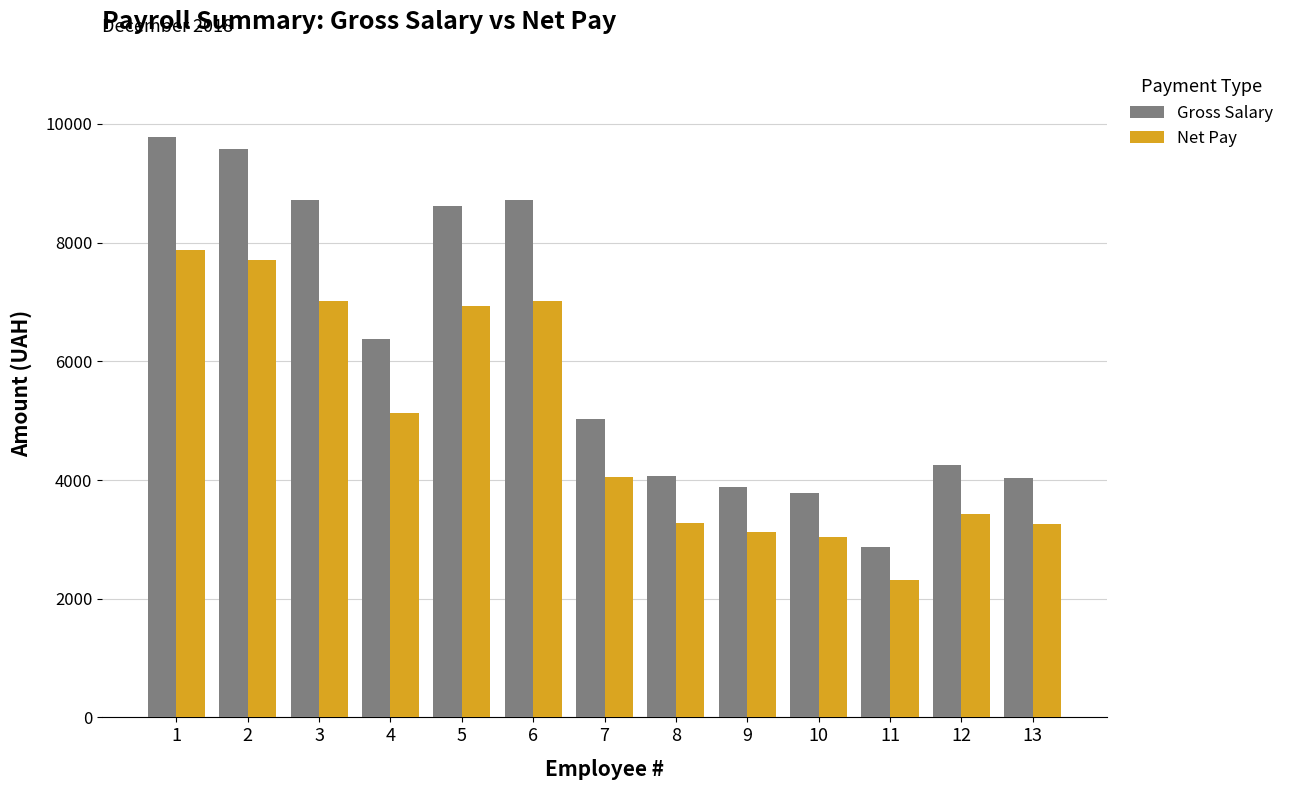

The value of Gross Salary at 1 is 9782.0. True or false?

True